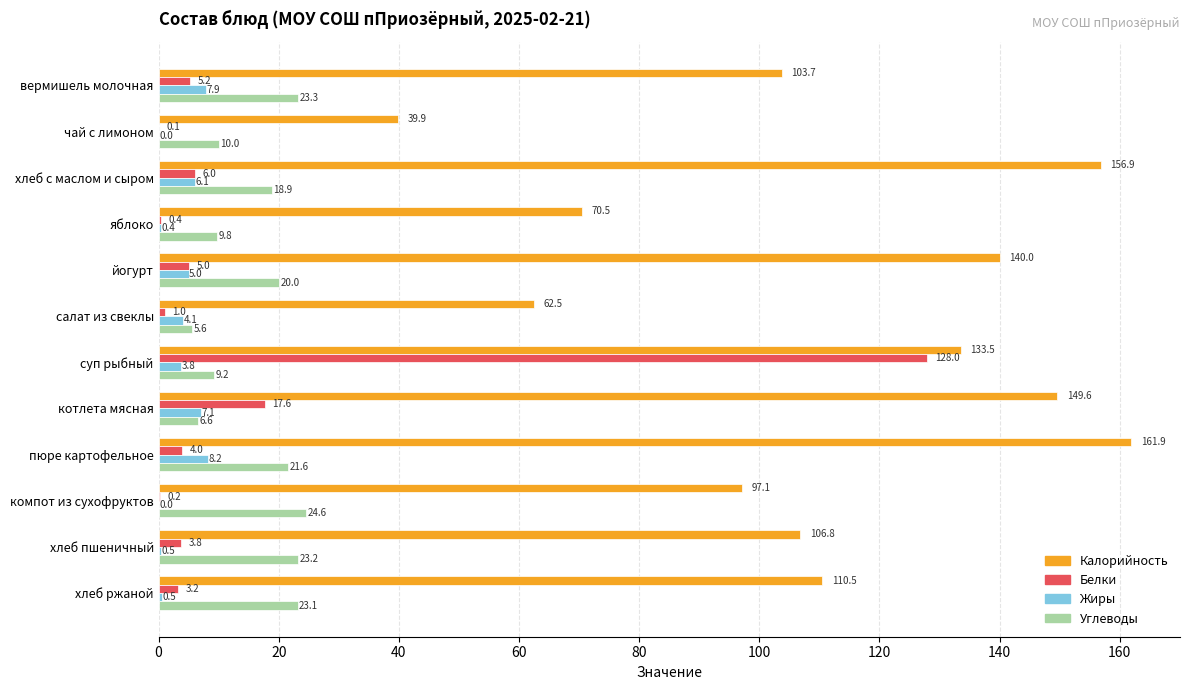

What is the sum of the Белки values at пюре картофельное and котлета мясная?

21.6